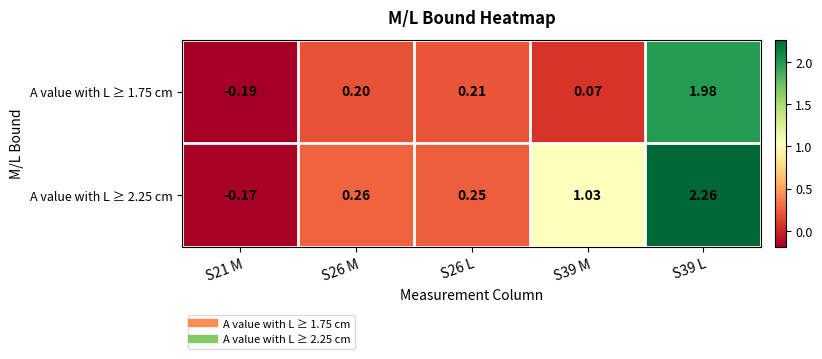

Is the value of A value with L ≥ 2.25 cm at S26 L greater than the value of A value with L ≥ 1.75 cm at S39 M?

Yes